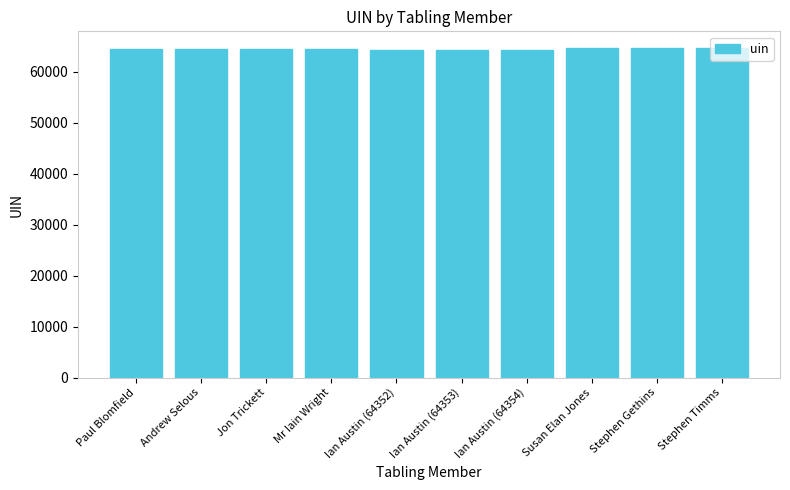

What is the smallest value displayed?

64352